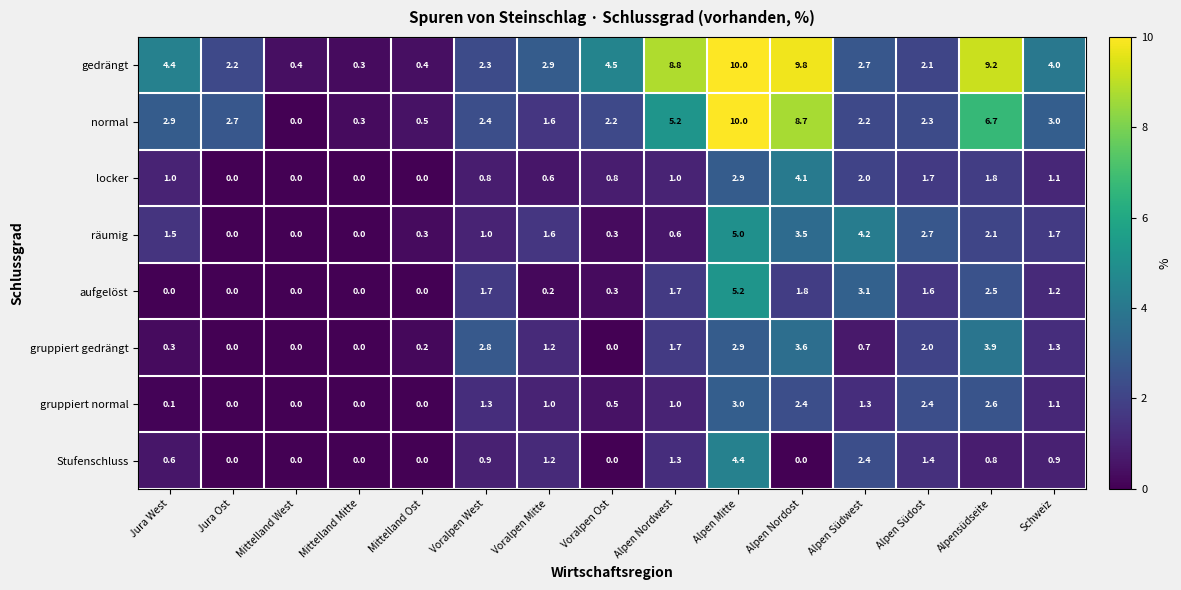

True or false: Stufenschluss has a value of 2.1 at Alpen Südost.

False